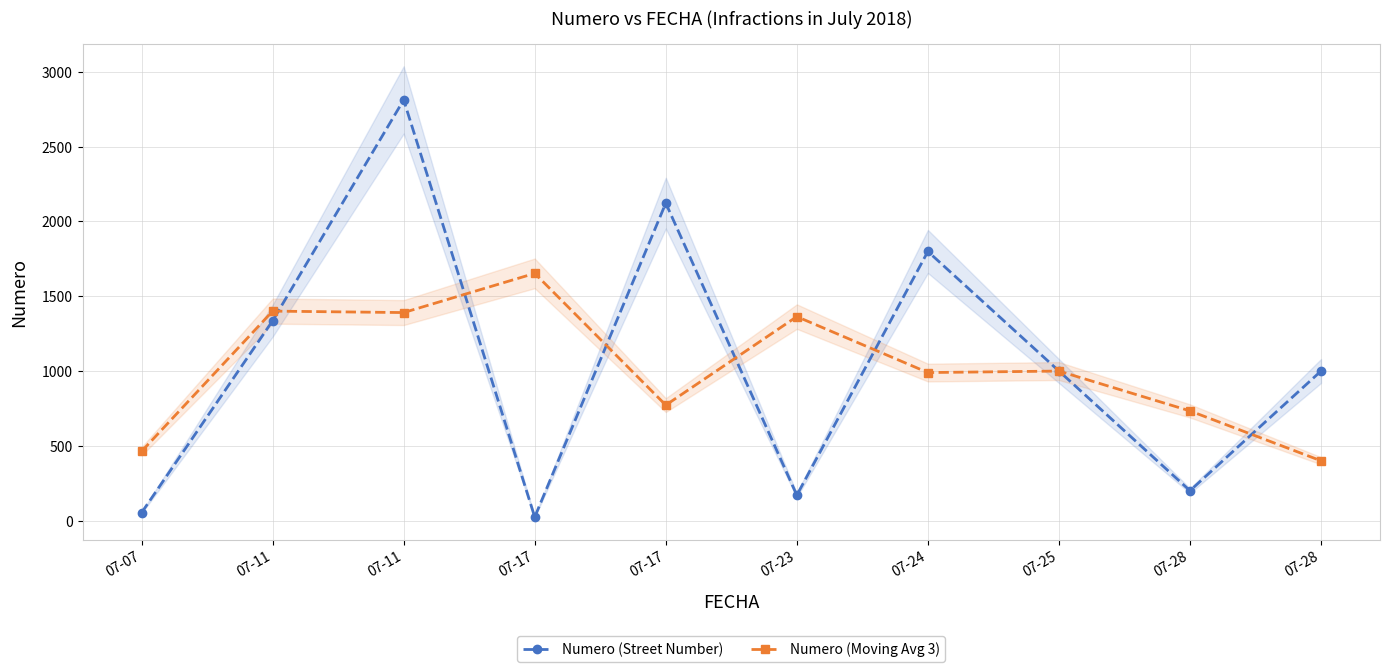

What is the approximate value of Numero (Street Number) at 07-07?

53.0